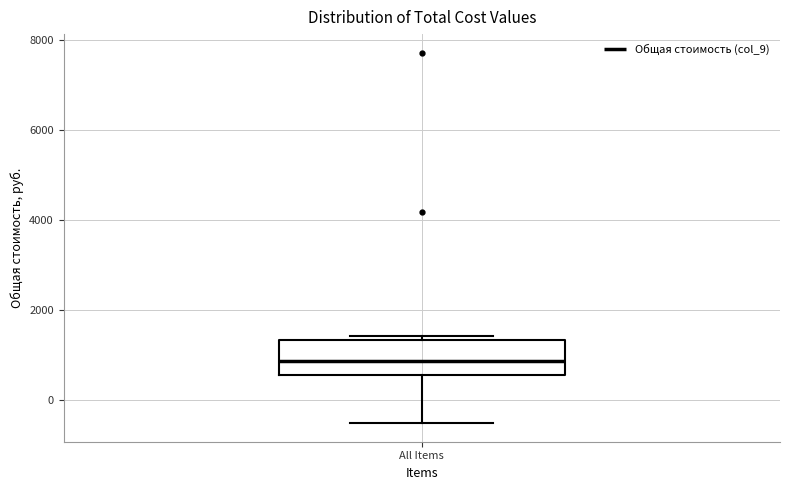

Read this box plot against the y-axis: the position of the median line, the range covered by the box, and the ends of both whiskers. The values are not printed on the chart, so give them approximately, as read against the axis.

median 800, box 600 to 1400, whiskers -600 to 1400 (just above the box's upper edge)